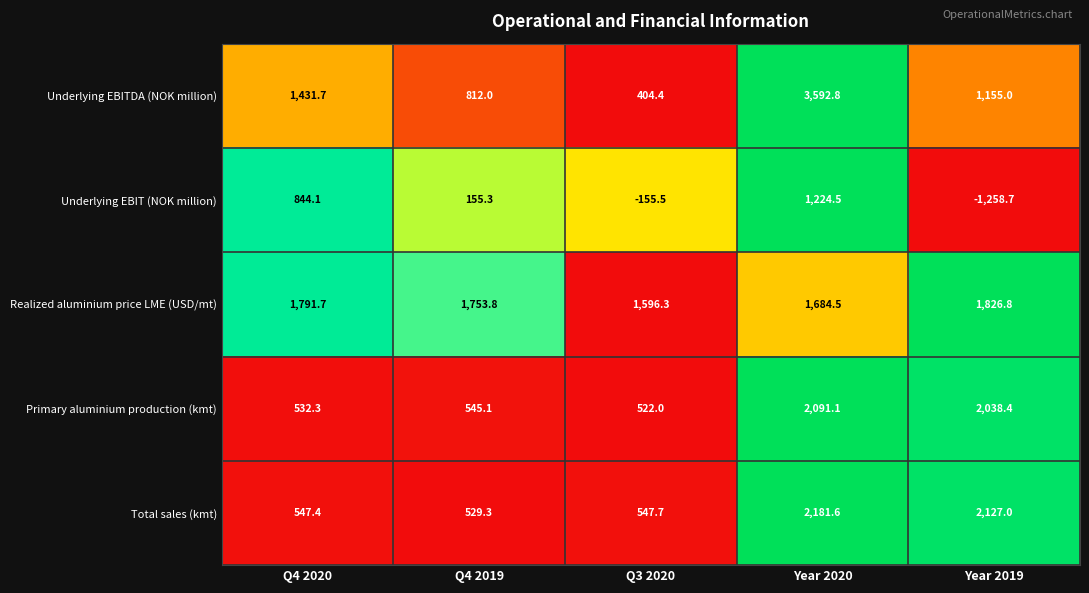

The value of Underlying EBITDA (NOK million) at Year 2019 is 274.8. True or false?

False